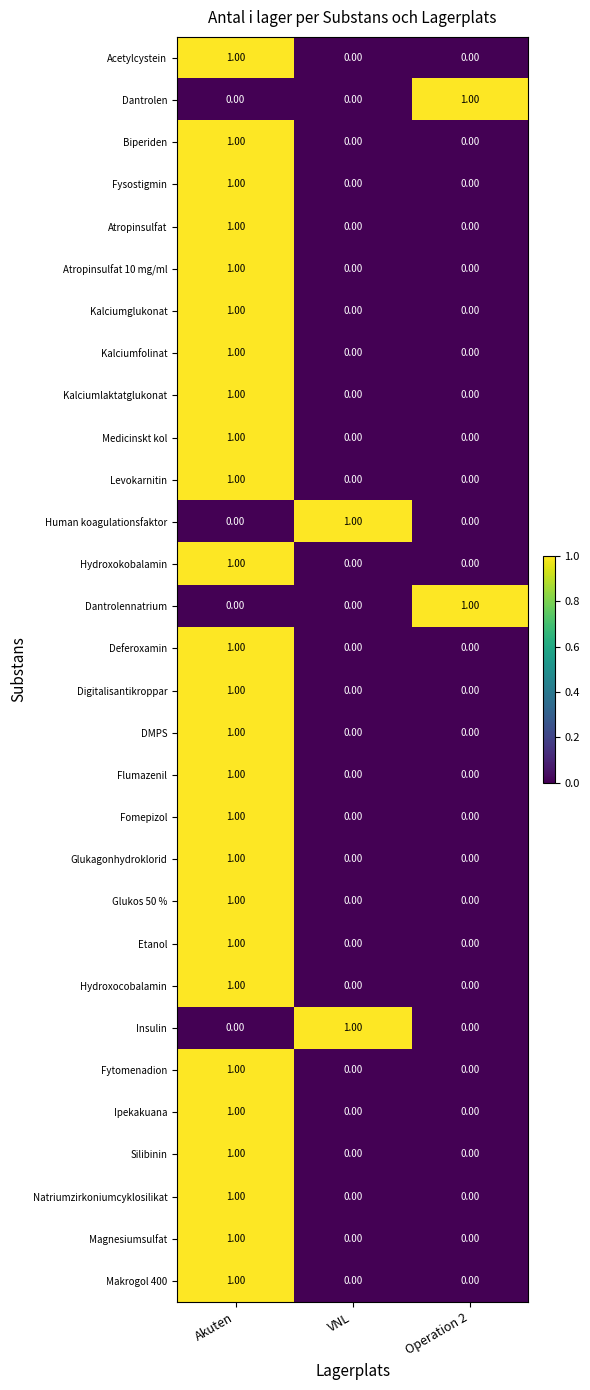

At how many categories does at least one series exceed 0?

3